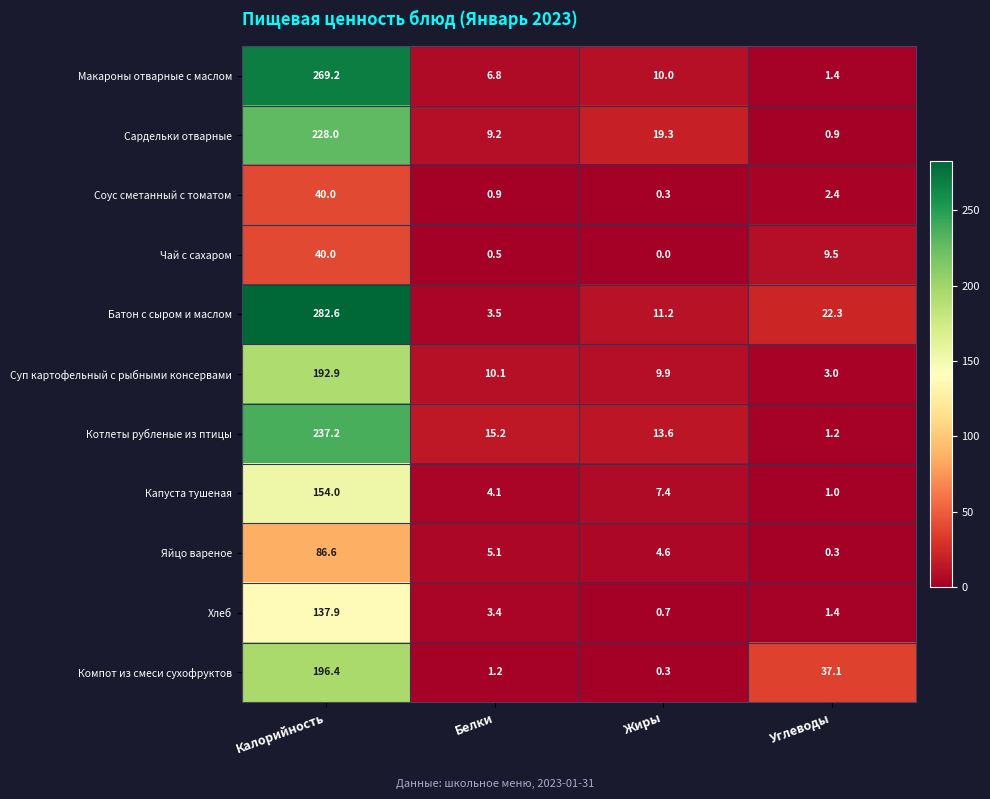

Where is Сардельки отварные nearest to the value 114?

Жиры